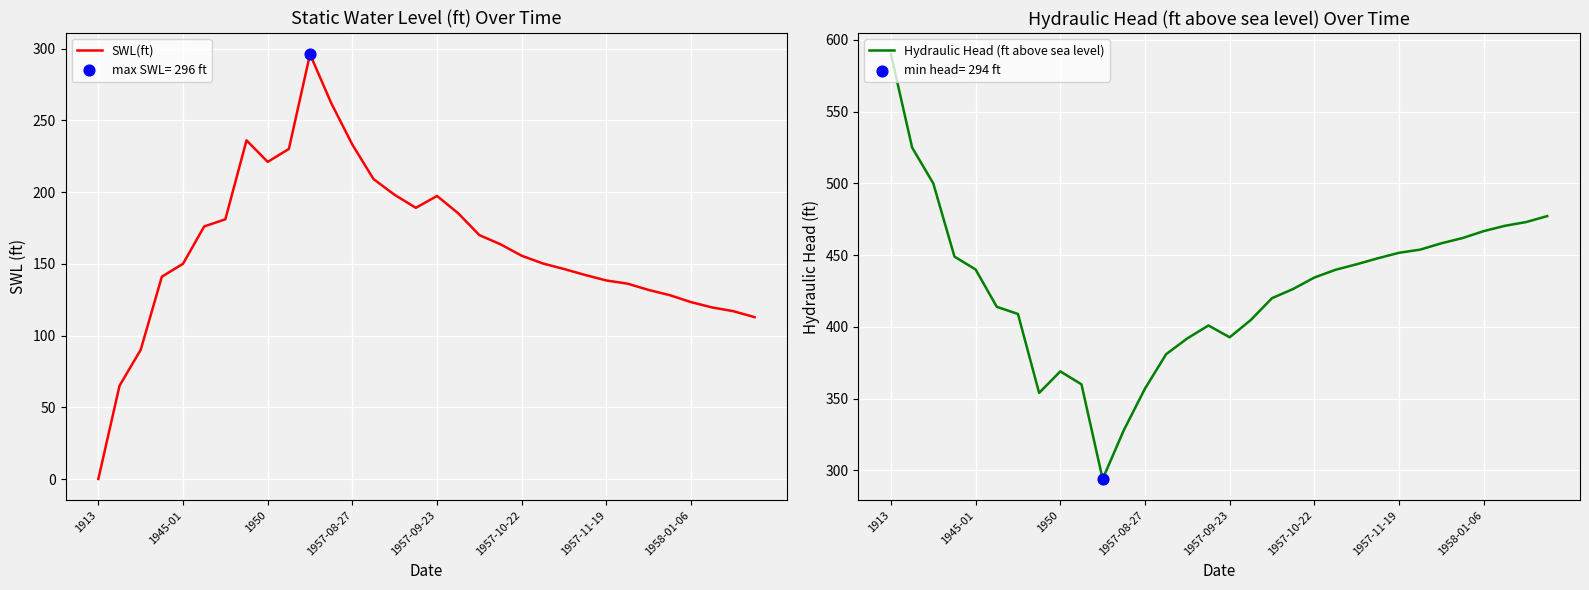

Which series reaches the maximum Y coordinate?

Hydraulic Head (ft above sea level)